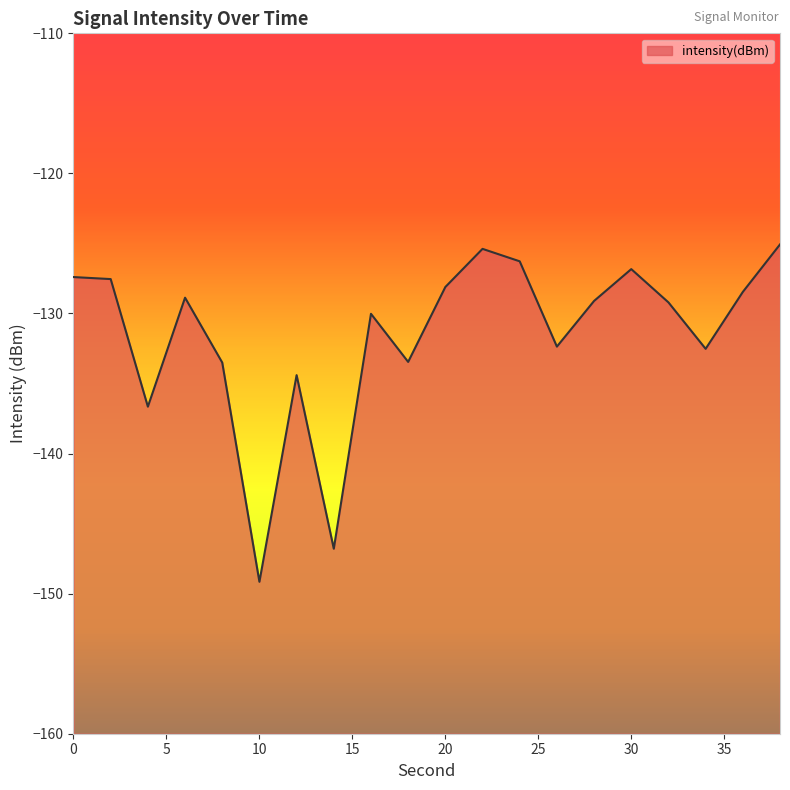

The value at 32 is -43.5. True or false?

False